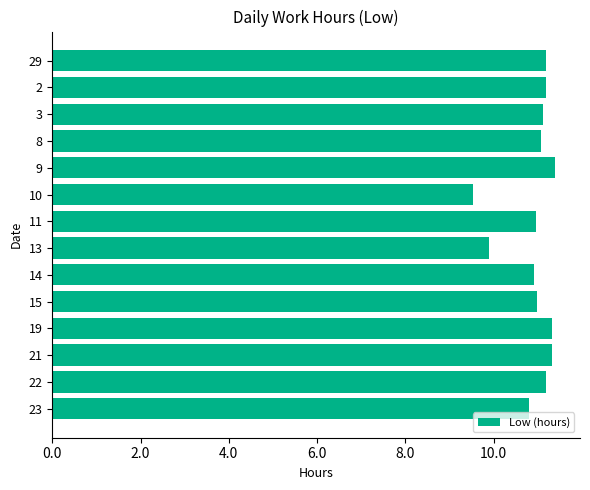

At which category does the chart reach its minimum across all series?

10